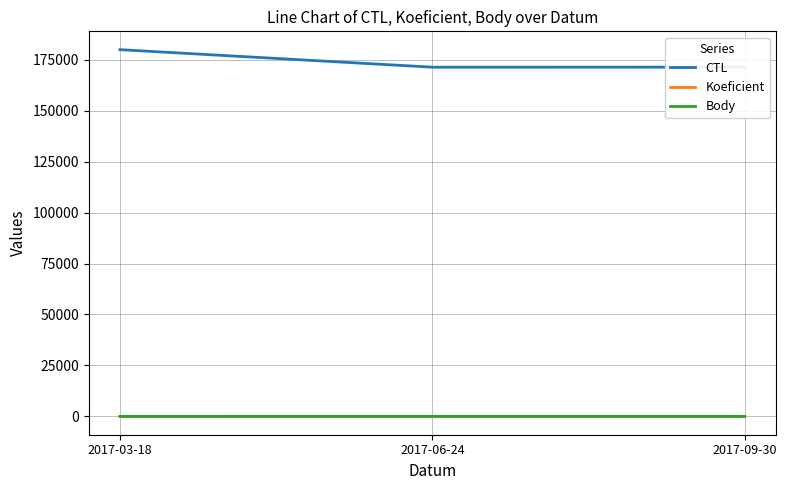

What is the total value across all series at 2017-09-30?

171340